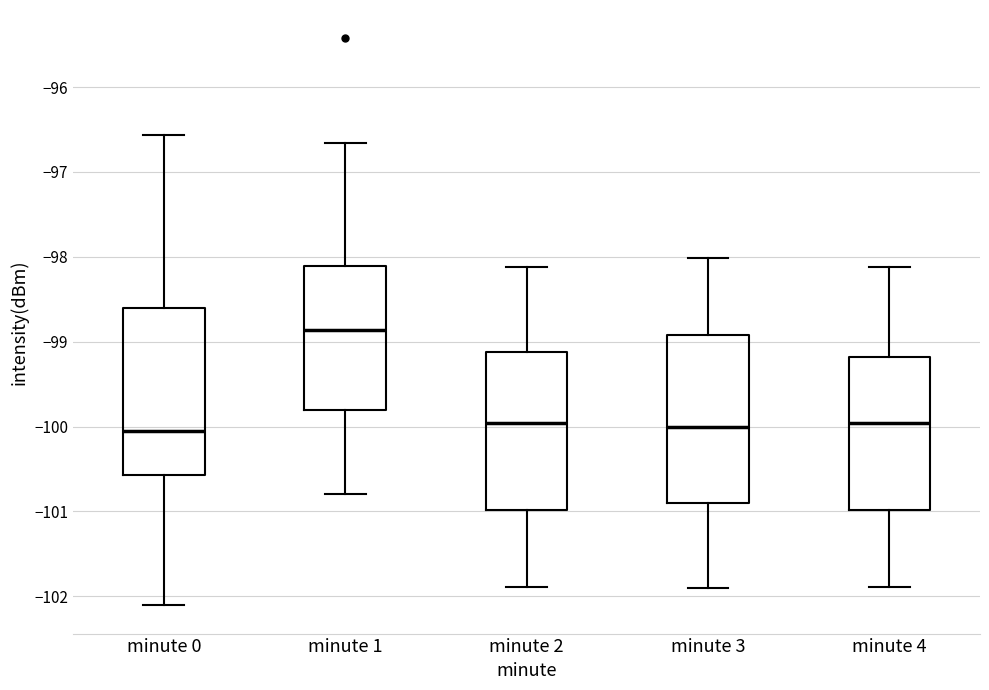

Where does the upper whisker of the box for minute 4 end on the y-axis? The values are not printed on the chart, so give them approximately, as read against the axis.

-98.1